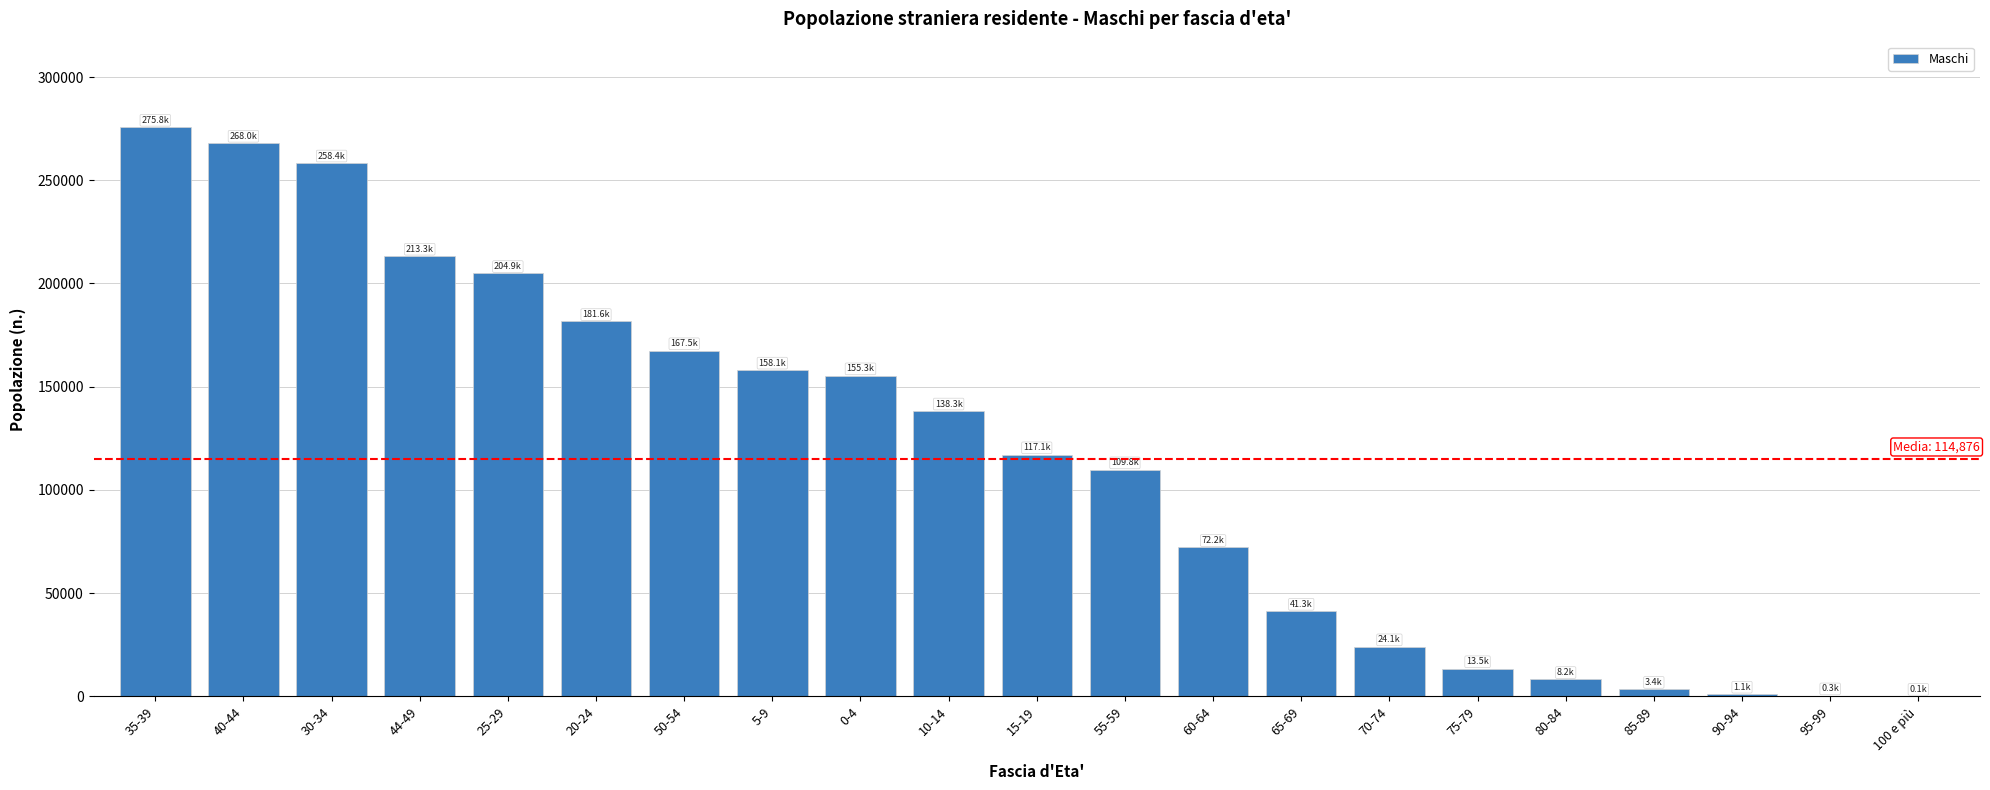

Which label corresponds to the largest value in the chart?

35-39